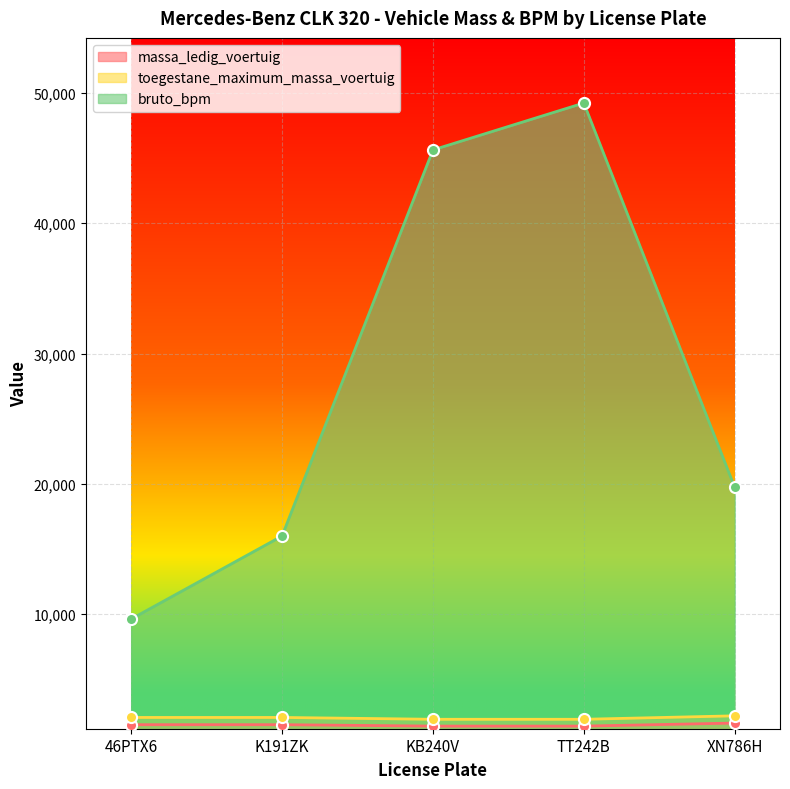

Rank the series by their maximum value, from highest to lowest.

bruto_bpm, toegestane_maximum_massa_voertuig, massa_ledig_voertuig